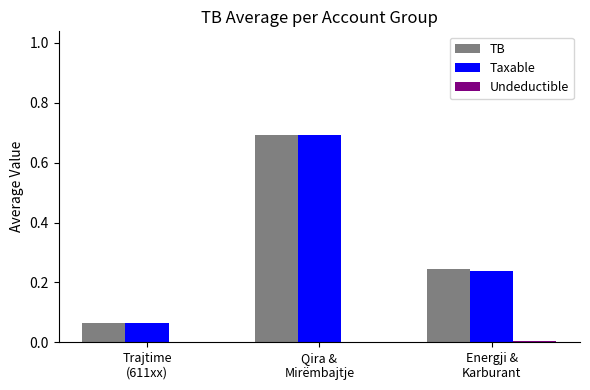

What is the greatest value displayed?

0.7